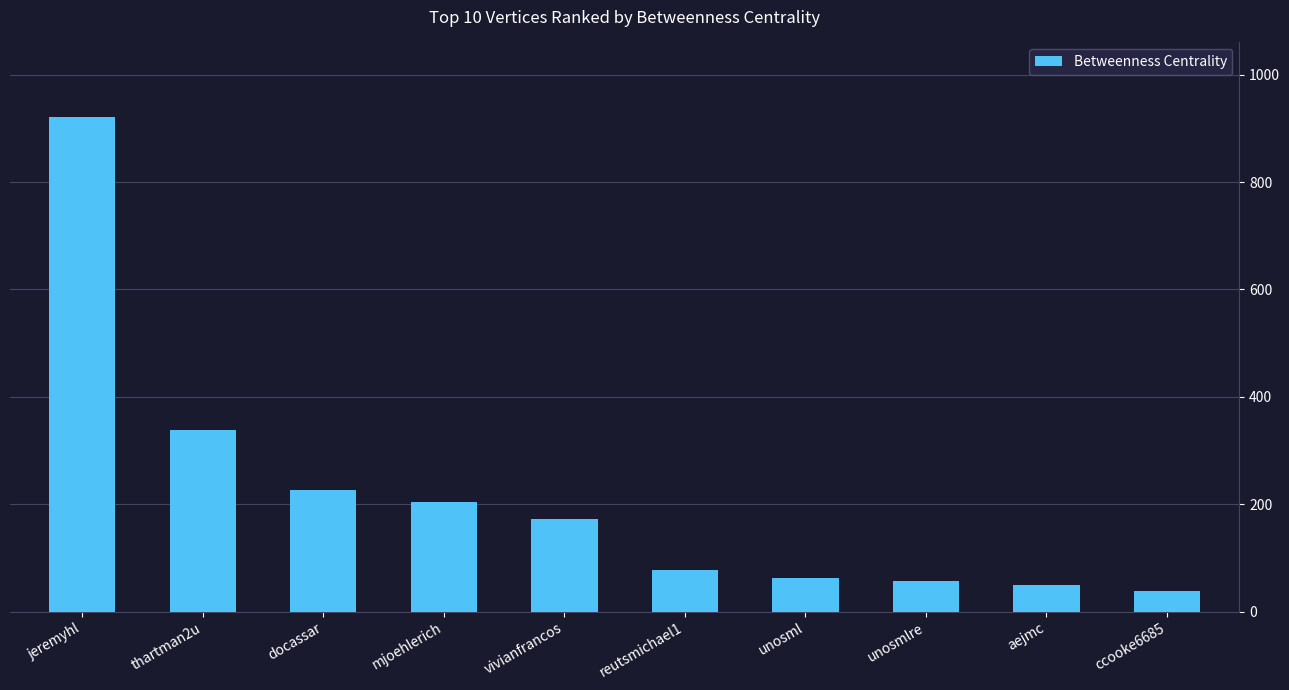

Reading right to left, extract all data points from this chart.

39.1	49.2	57.8	62.9	77.4	172.8	205.3	226.3	337.8	921.6